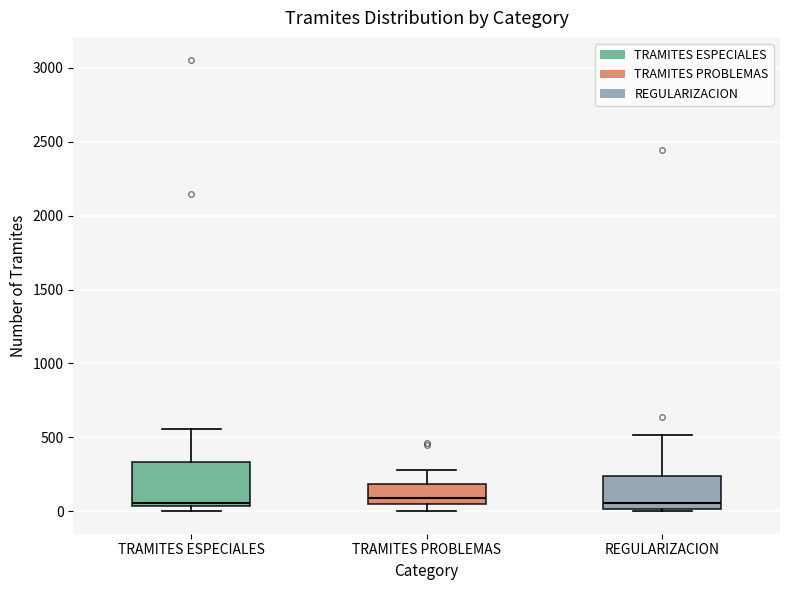

Reading left to right, transcribe this box plot: for each box, give where its median line is, the range the box spans, and where its two whiskers end, as read against the y-axis. The values are not printed on the chart, so give them approximately, as read against the axis.

TRAMITES ESPECIALES: median 50 (just above the box's lower edge), box 50 to 350, whiskers 0 to 550
TRAMITES PROBLEMAS: median 100, box 50 to 200, whiskers 0 to 300
REGULARIZACION: median 50, box 0 to 250, whiskers 0 (just below the box's lower edge) to 500